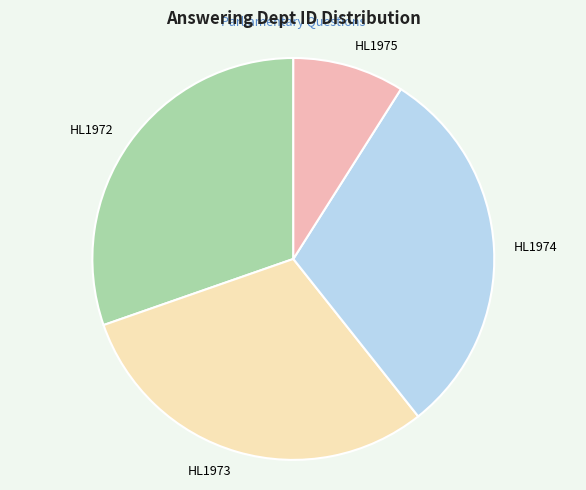

Approximately how many times larger is the value at HL1973 compared to HL1975?

3.4